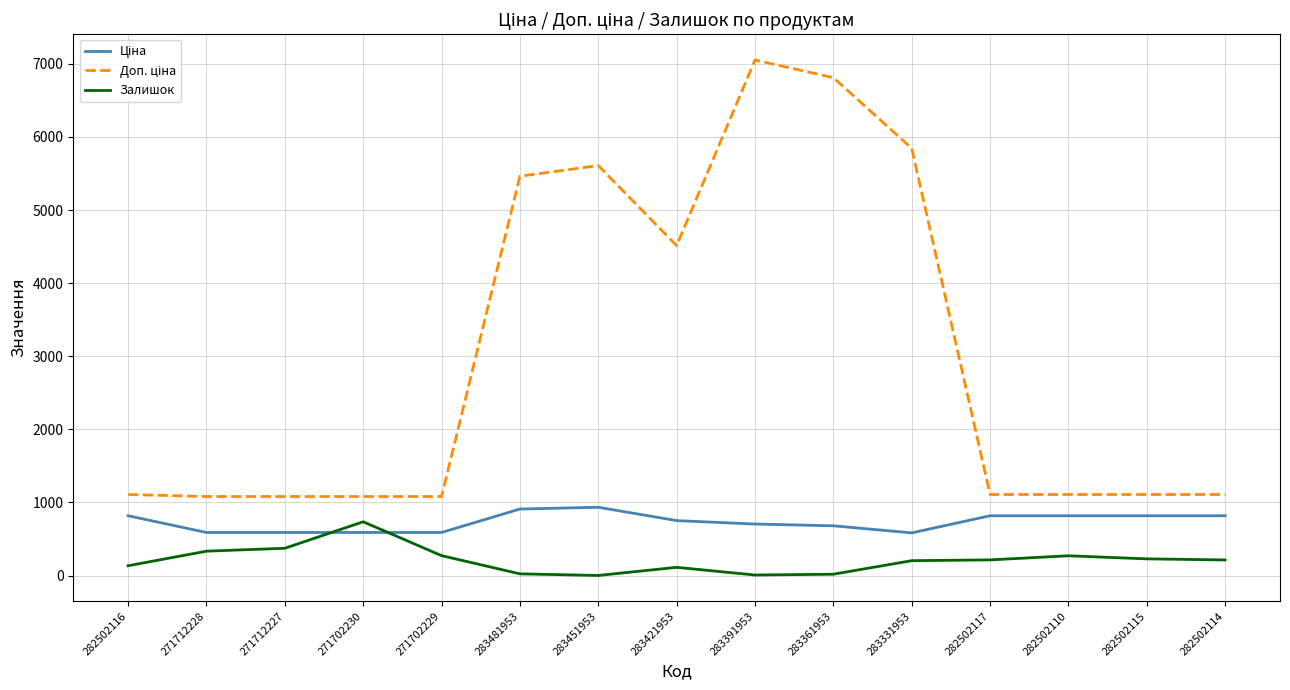

Does the chart have visible grid lines?

Yes